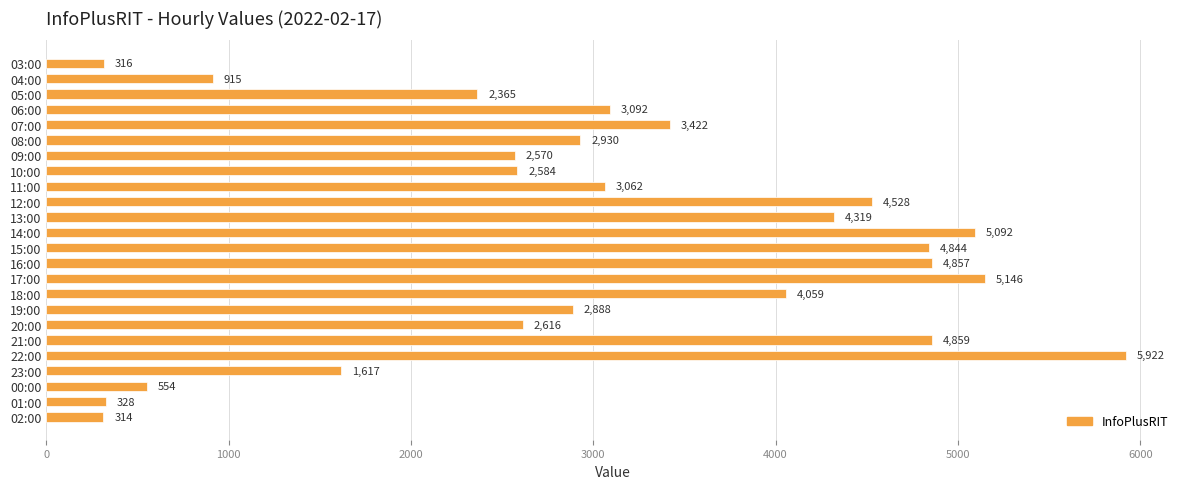

List the labels in order of value, smallest first.

02:00, 03:00, 01:00, 00:00, 04:00, 23:00, 05:00, 09:00, 10:00, 20:00, 19:00, 08:00, 11:00, 06:00, 07:00, 18:00, 13:00, 12:00, 15:00, 16:00, 21:00, 14:00, 17:00, 22:00